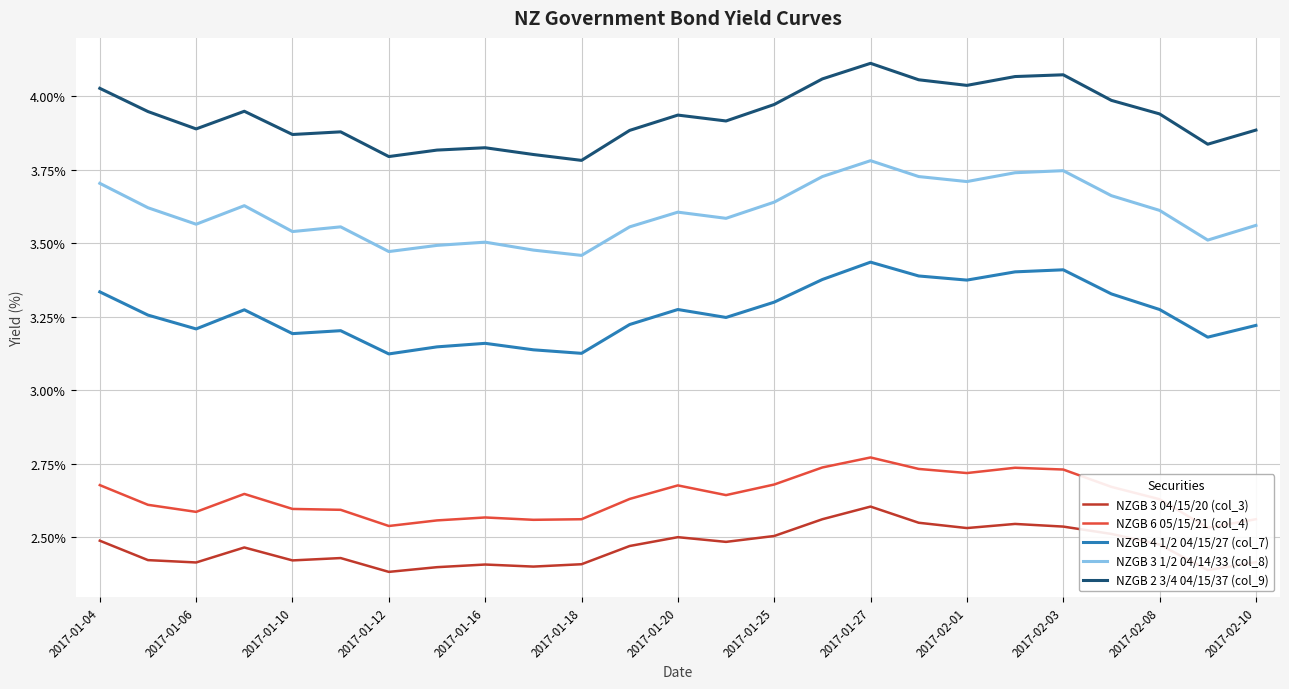

True or false: NZGB 3 04/15/20 (col_3) and NZGB 4 1/2 04/15/27 (col_7) cross at least once.

False